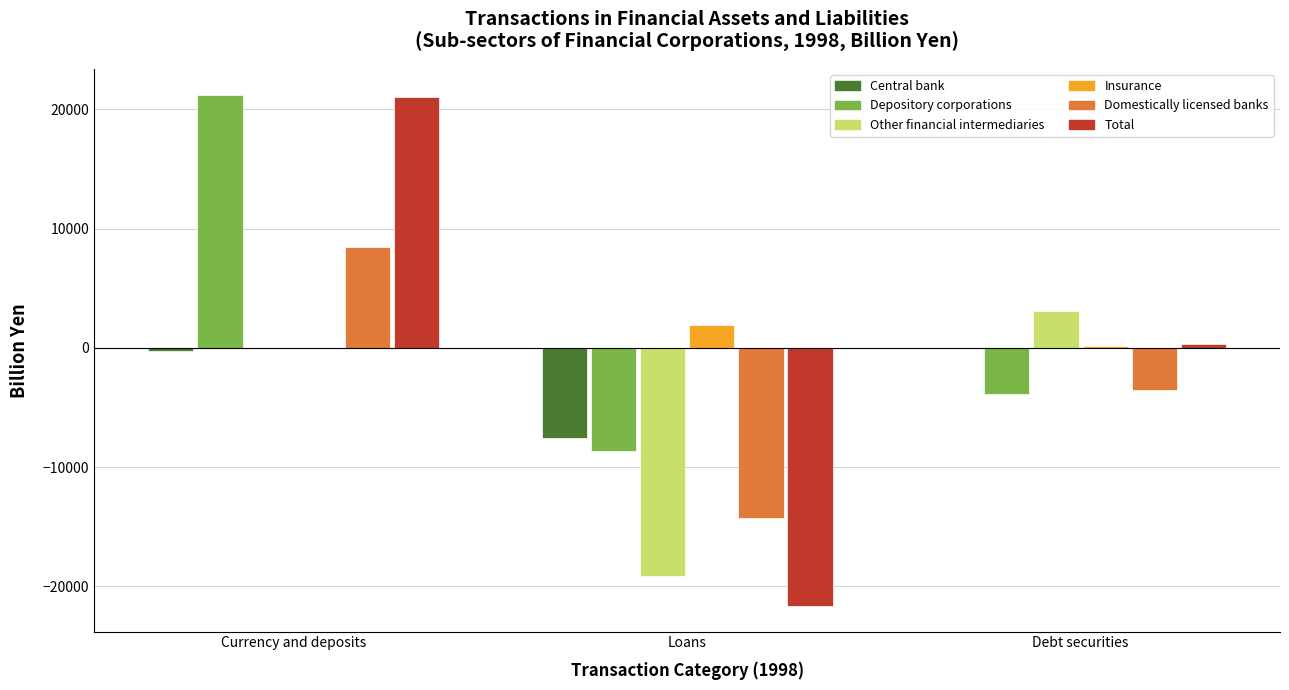

Read the Total value at Loans.

-21650.1